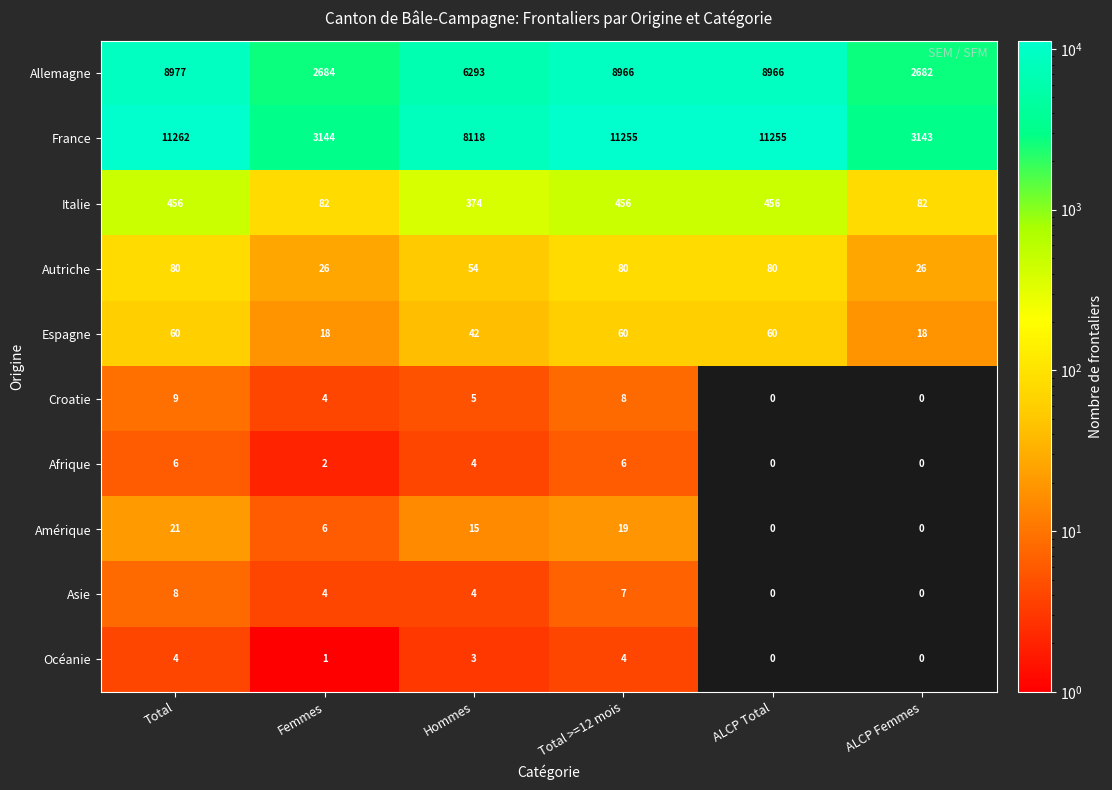

Where does the France series first go above 11255?

Total